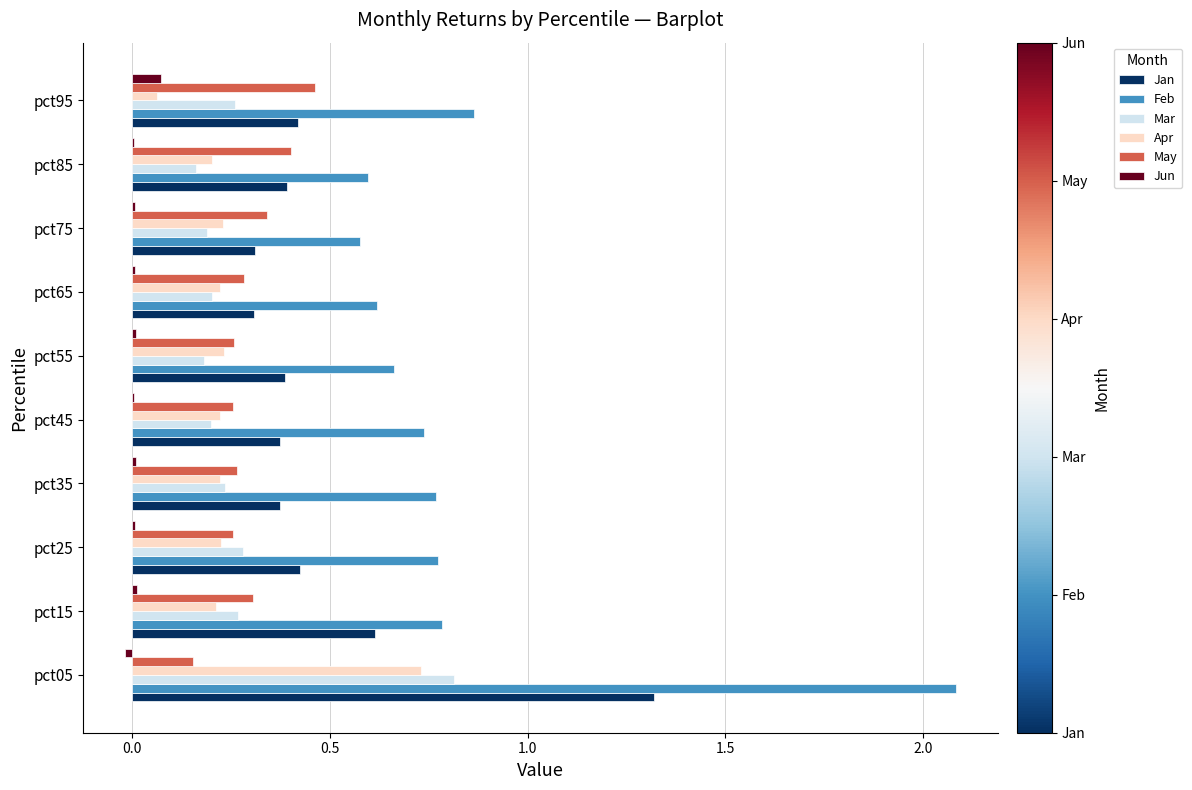

What is the sum of all Feb values?

8.5